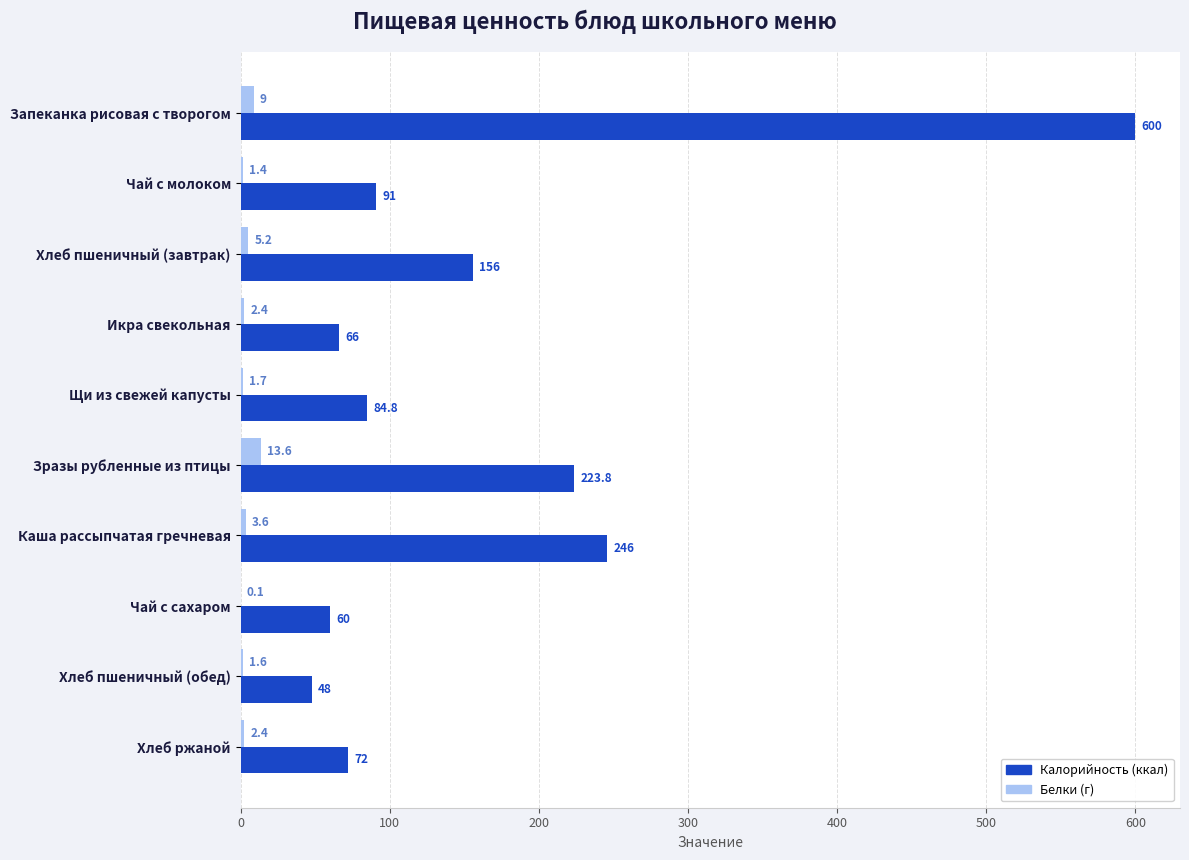

What is the total value across all series at Хлеб пшеничный (завтрак)?

161.2